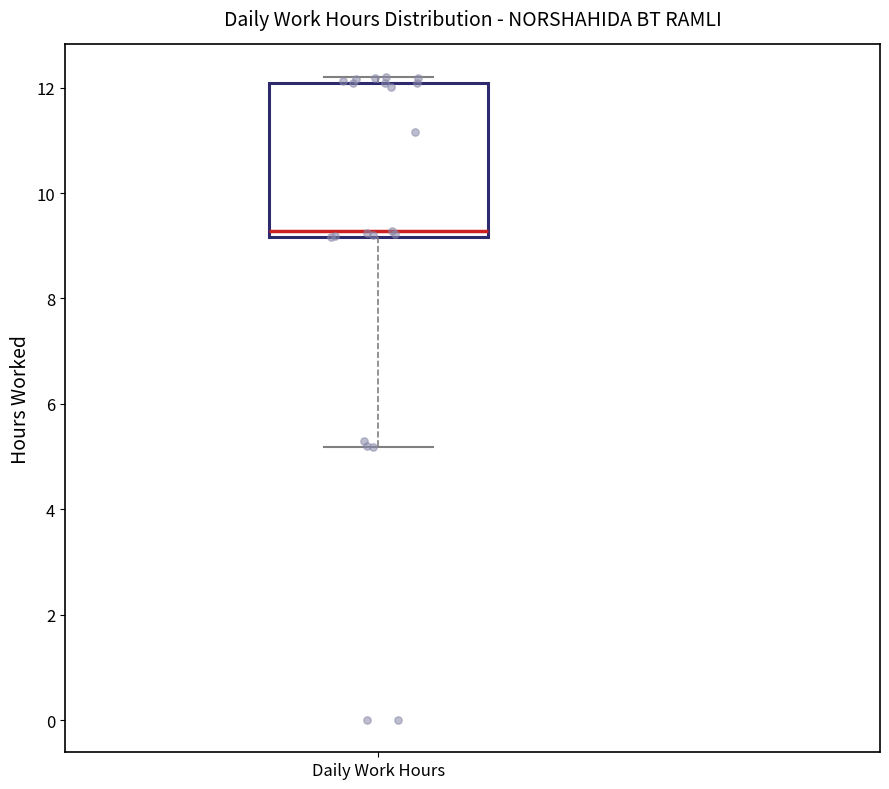

Read this box plot against the y-axis: the position of the median line, the range covered by the box, and the ends of both whiskers. The values are not printed on the chart, so give them approximately, as read against the axis.

median 9.2 (just above the box's lower edge), box 9.2 to 12.0, whiskers 5.2 to 12.2